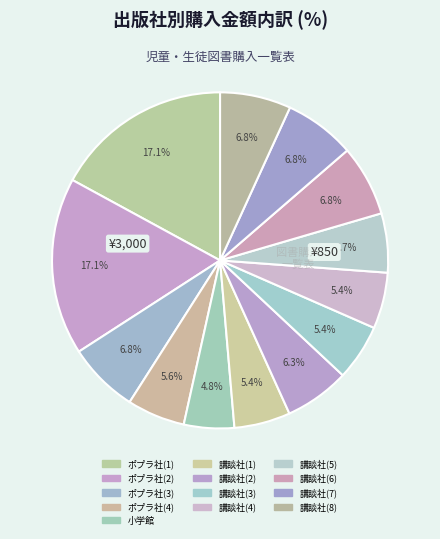

Does any single category account for the majority?

No